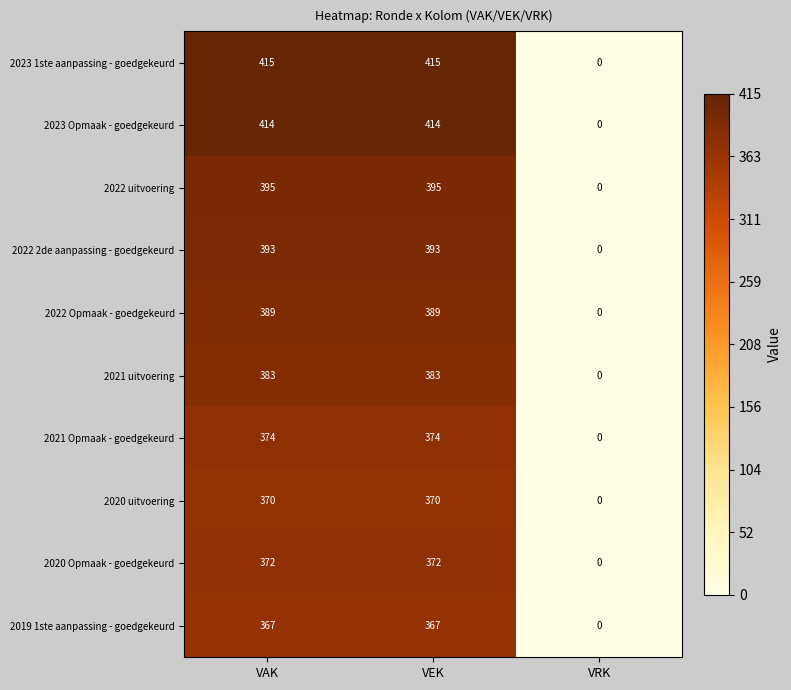

Count the number of data series in this chart.

10